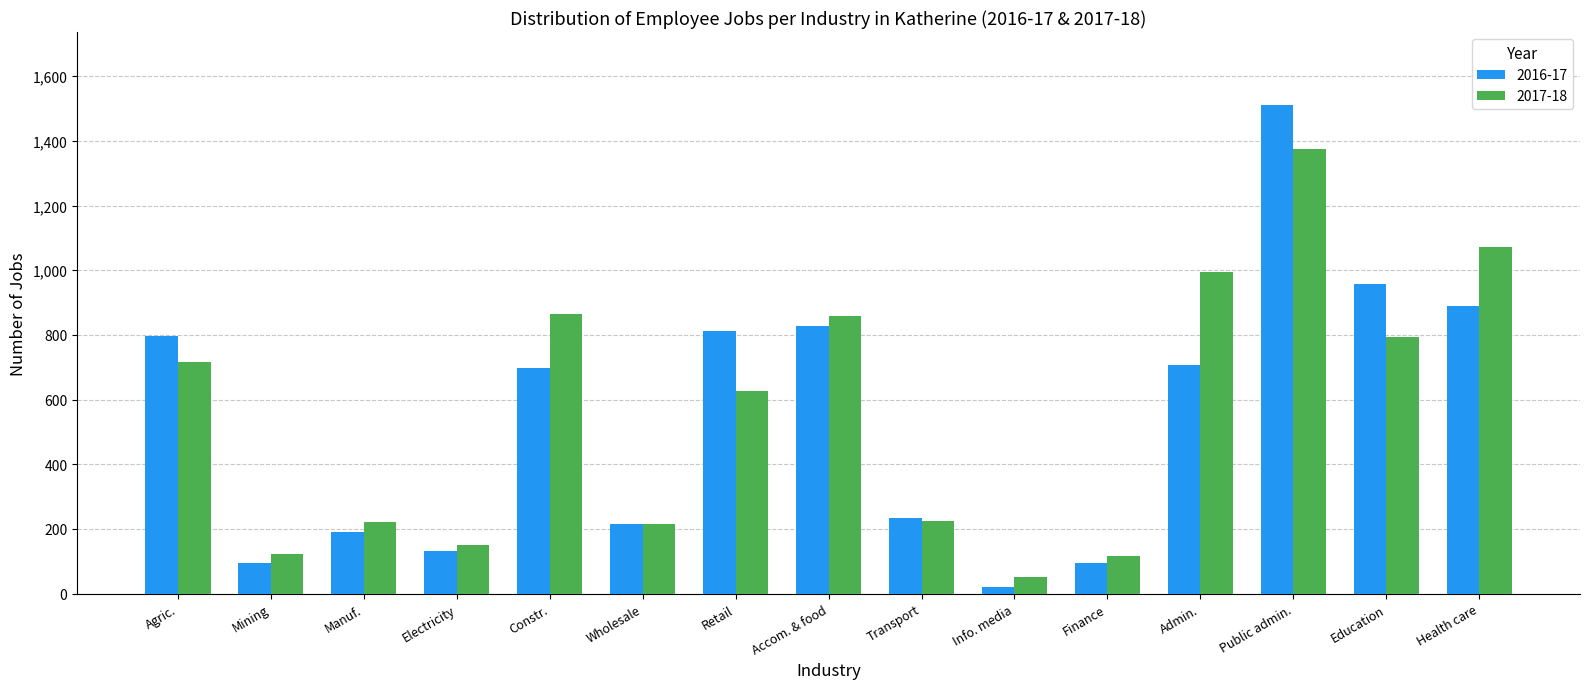

How many groups of bars are there?

15